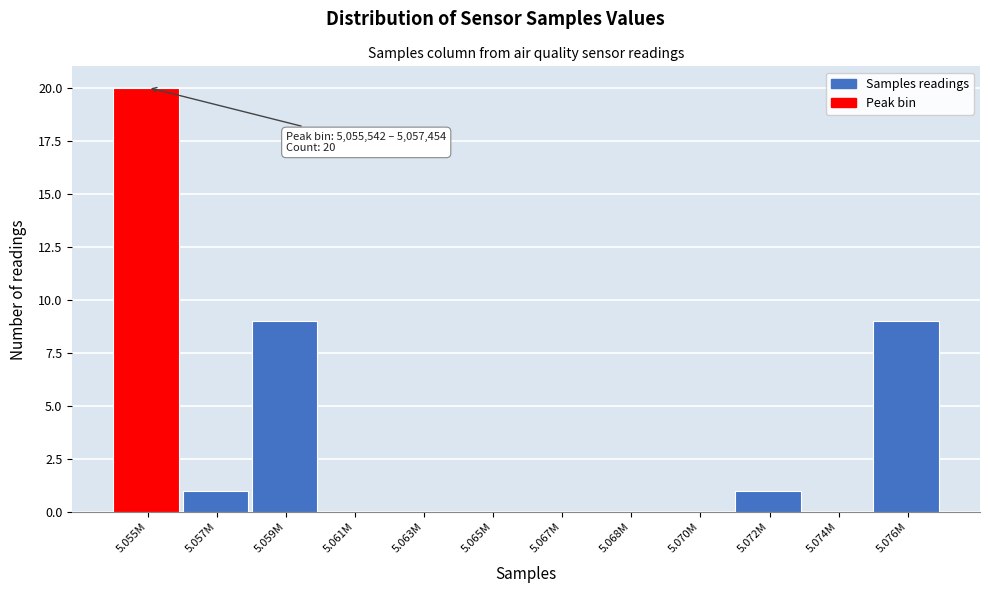

Reading left to right, extract all data points from this chart.

5.055M=20	5.057M=1	5.059M=9	5.061M=0	5.063M=0	5.065M=0	5.067M=0	5.068M=0	5.070M=0	5.072M=1	5.074M=0	5.076M=9